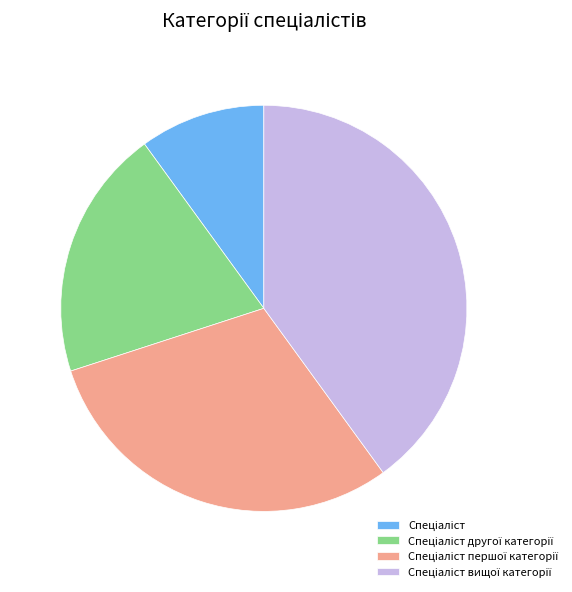

Count the number of slices in the pie.

4